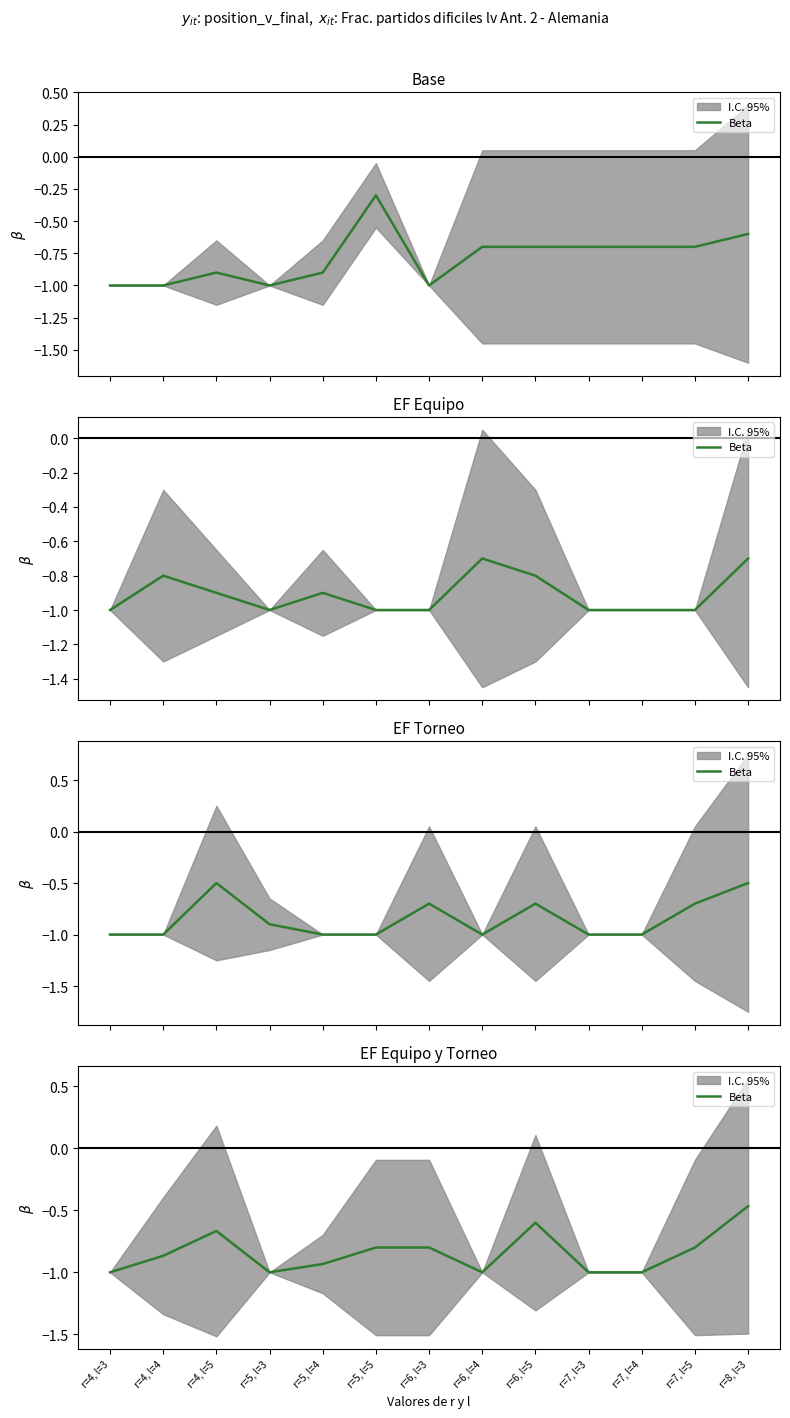

The value at r=6, l=3 is -0.8. True or false?

True